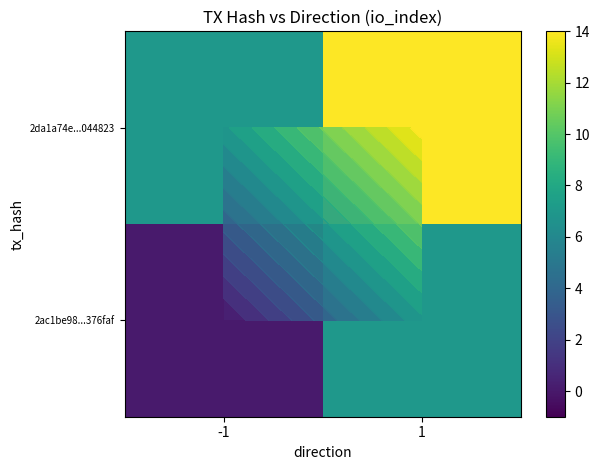

Where is 2ac1be98...376faf nearest to the value 3?

-1